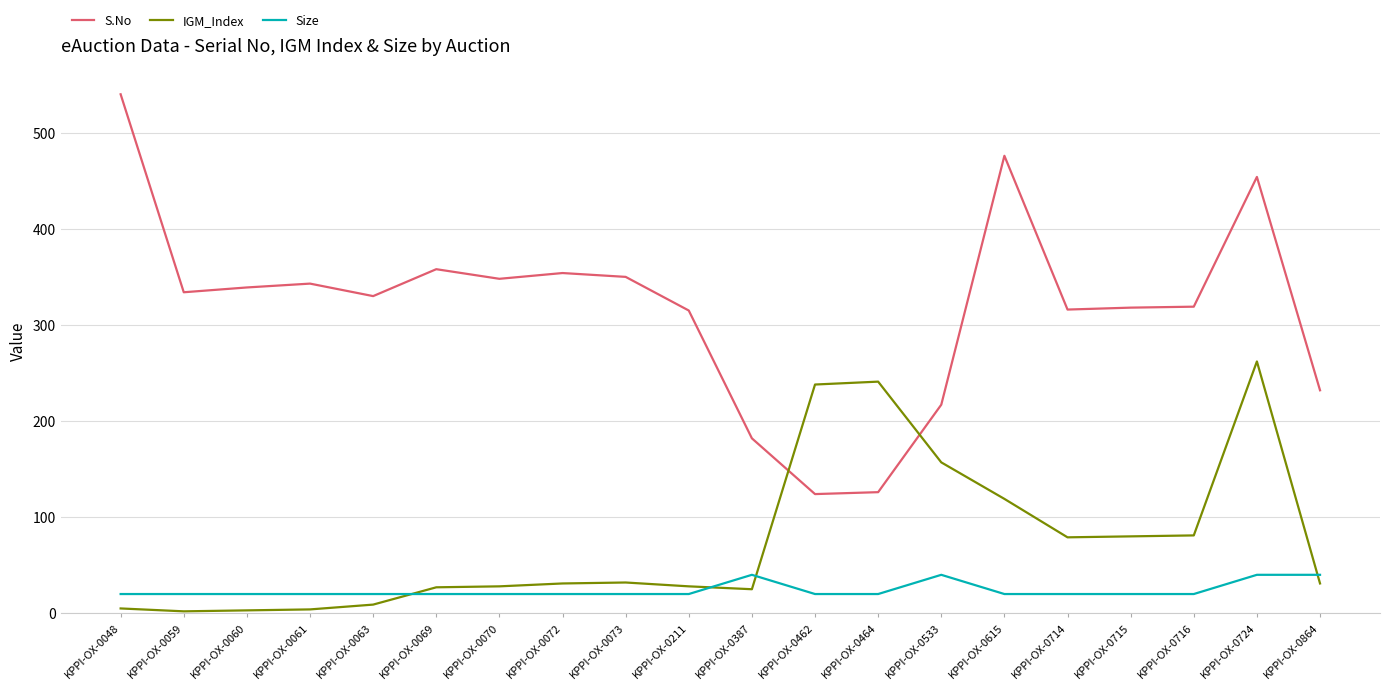

True or false: IGM_Index has a value of 4 at KPPI-OX-0061.

True